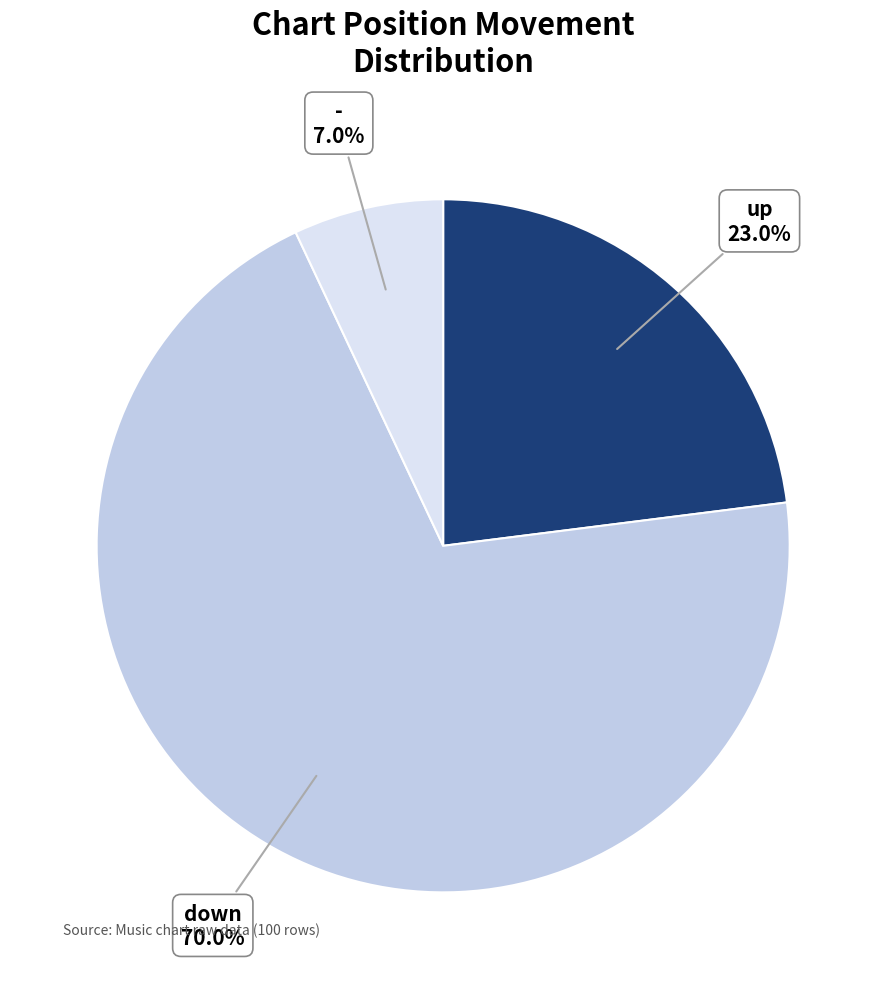

Does any single category account for the majority?

Yes